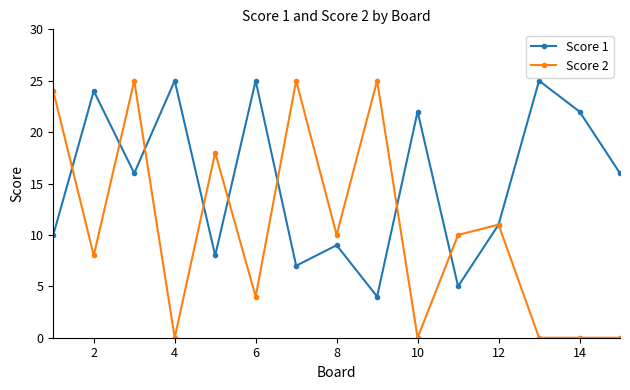

Which series has the widest spread of values?

Score 2